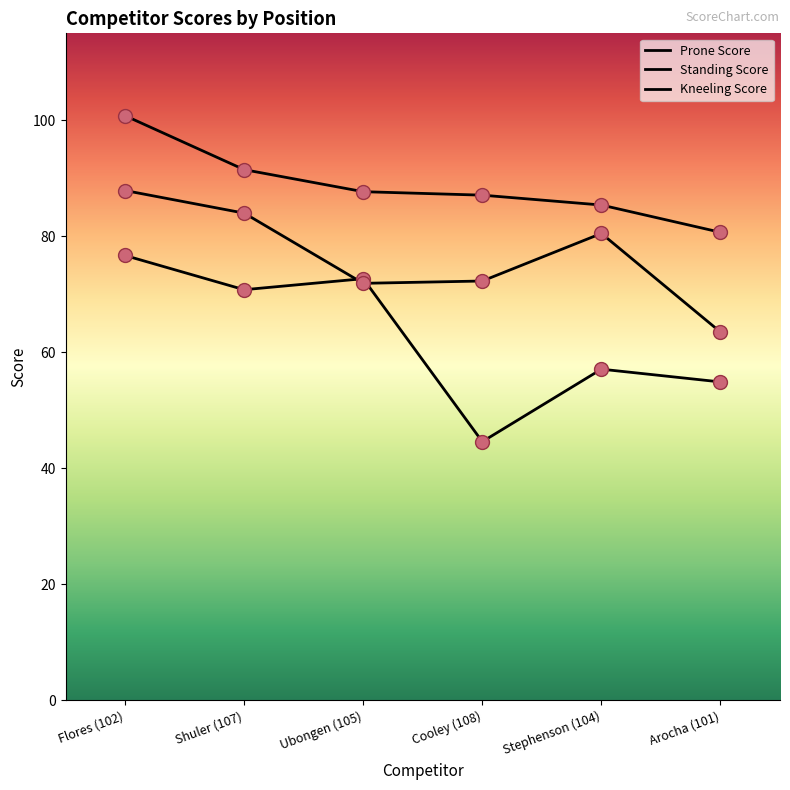

Does the chart have visible grid lines?

No